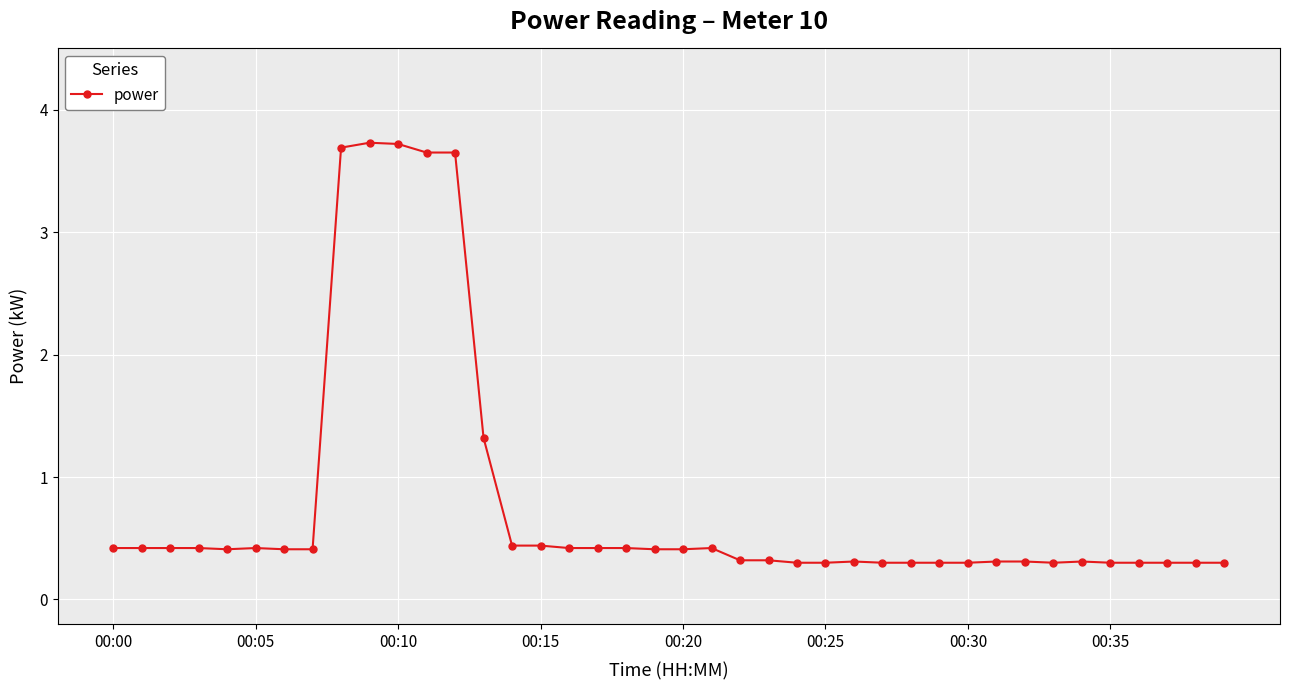

True or false: there are more than 1 points higher than both neighbors.

True